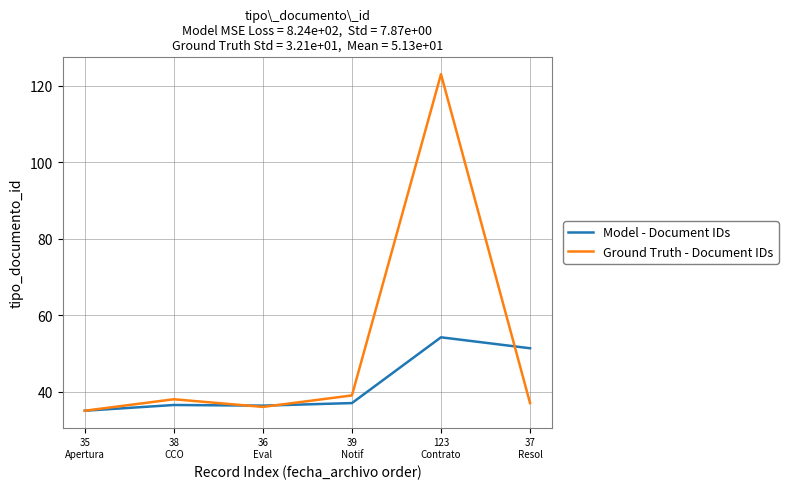

Rank the series by their maximum value, from lowest to highest.

Model - Document IDs, Ground Truth - Document IDs